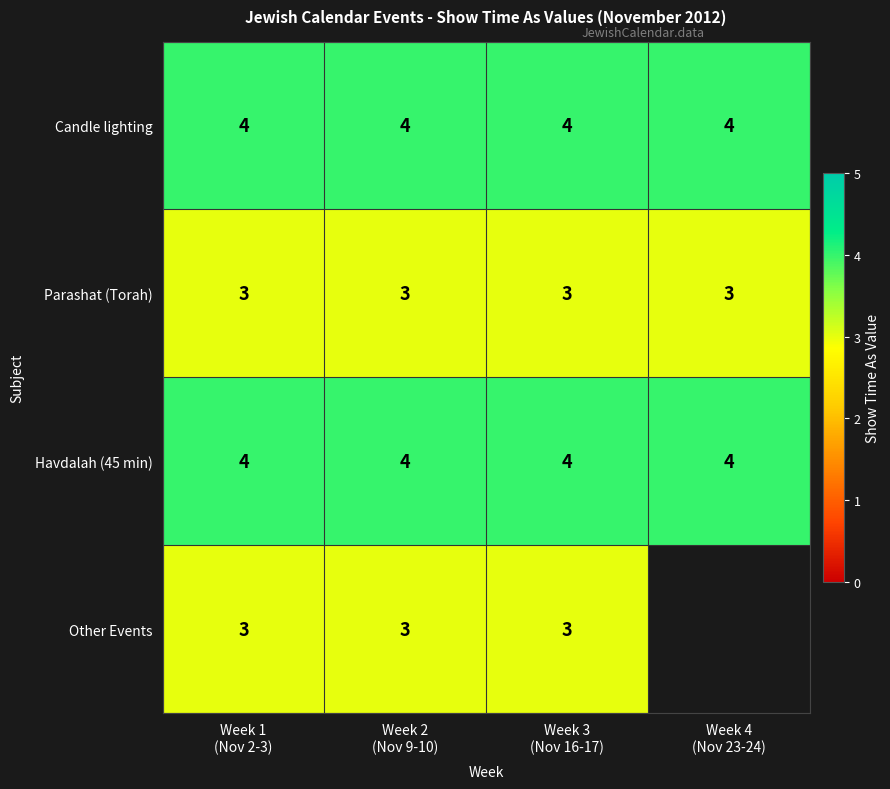

At which category is the sum across all series the highest?

Week 1
(Nov 2-3)